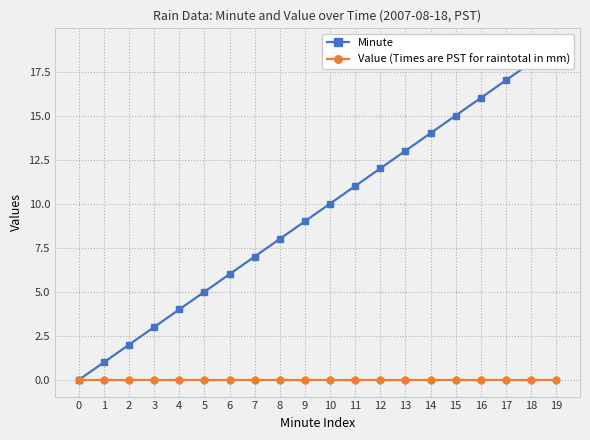

True or false: Minute has more than 2 interior local peaks.

False